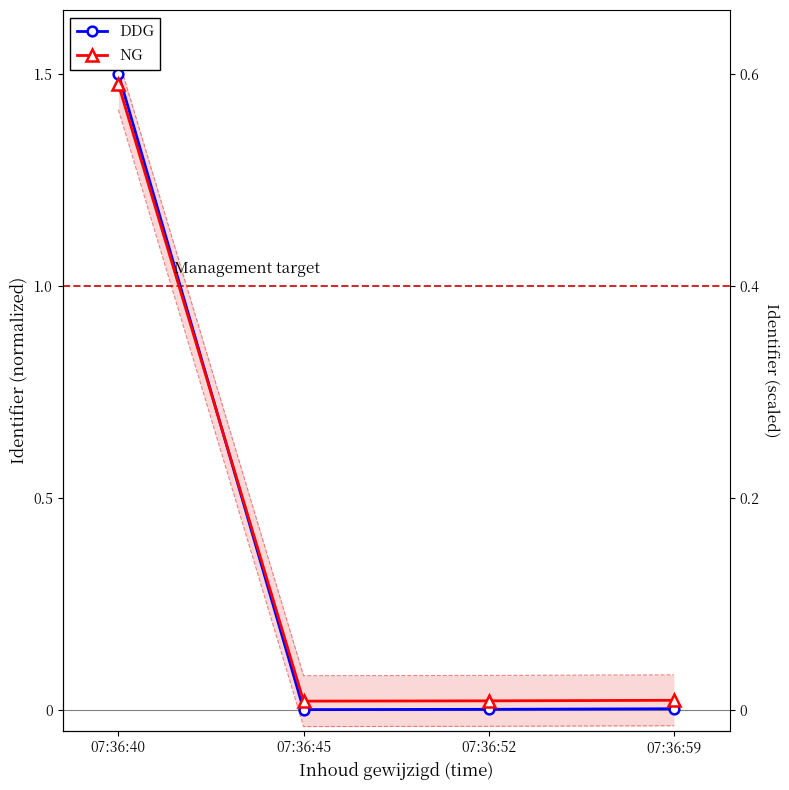

Reading right to left, extract all data points from this chart.

DDG: 0.0	0.0	0.0	1.5
NG: 0.0	0.0	0.0	1.5